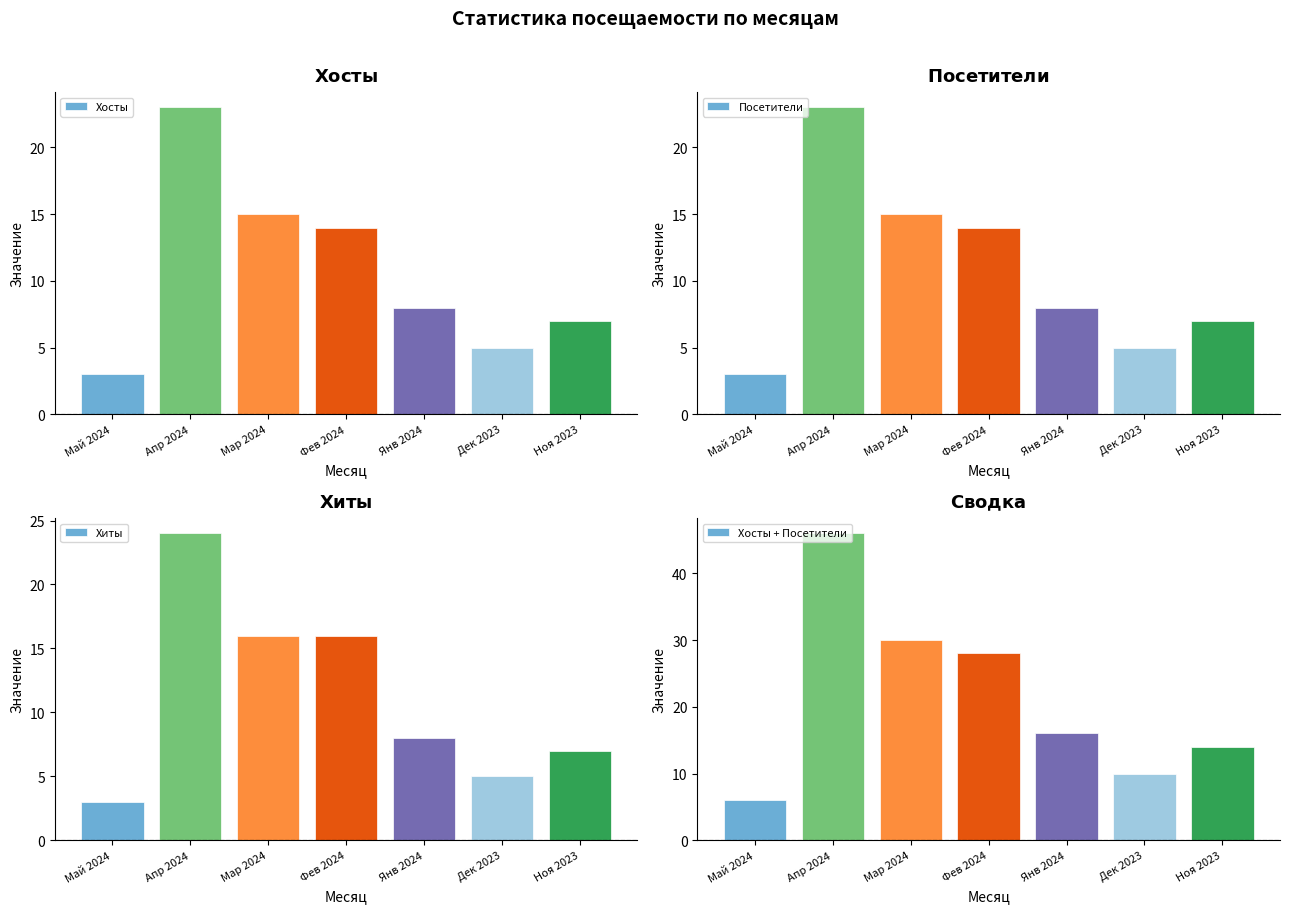

Which has a higher value, Фев 2024 or Дек 2023?

Фев 2024